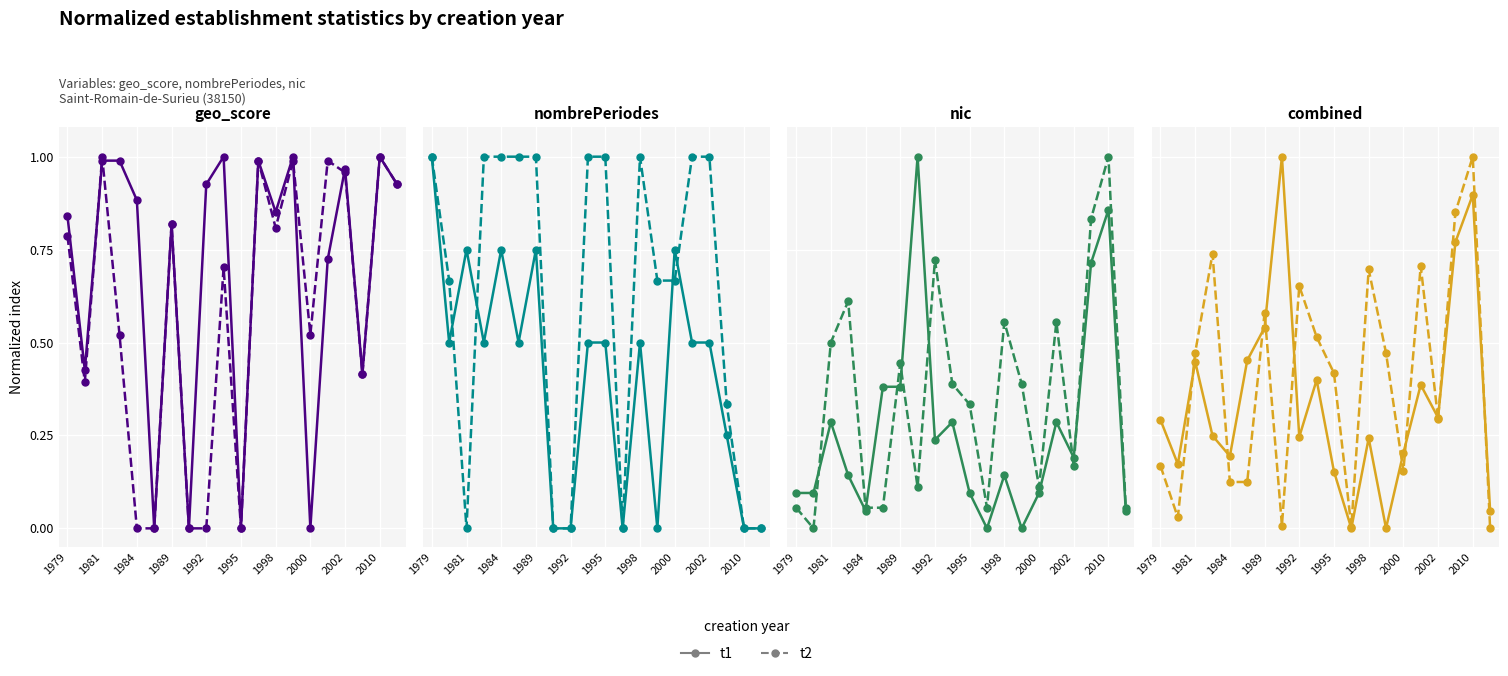

Is the value of t1 at 11 greater than the value of t2 at 15?

No